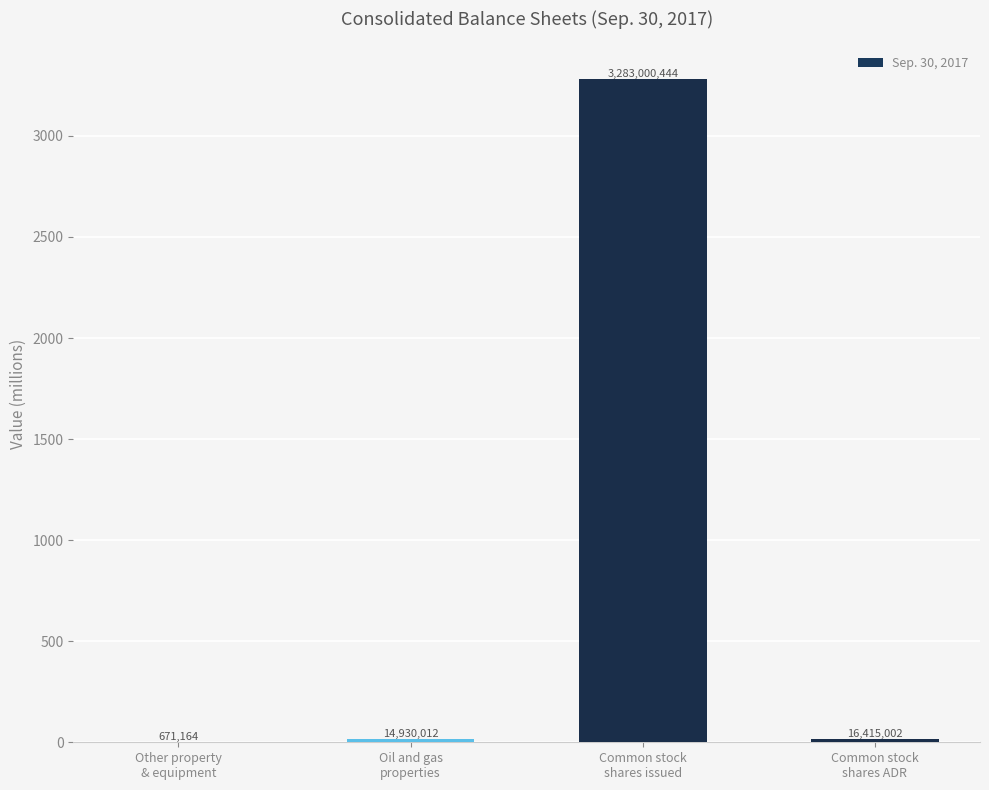

What is the label of the 3rd bar from the left?

Common stock
shares issued